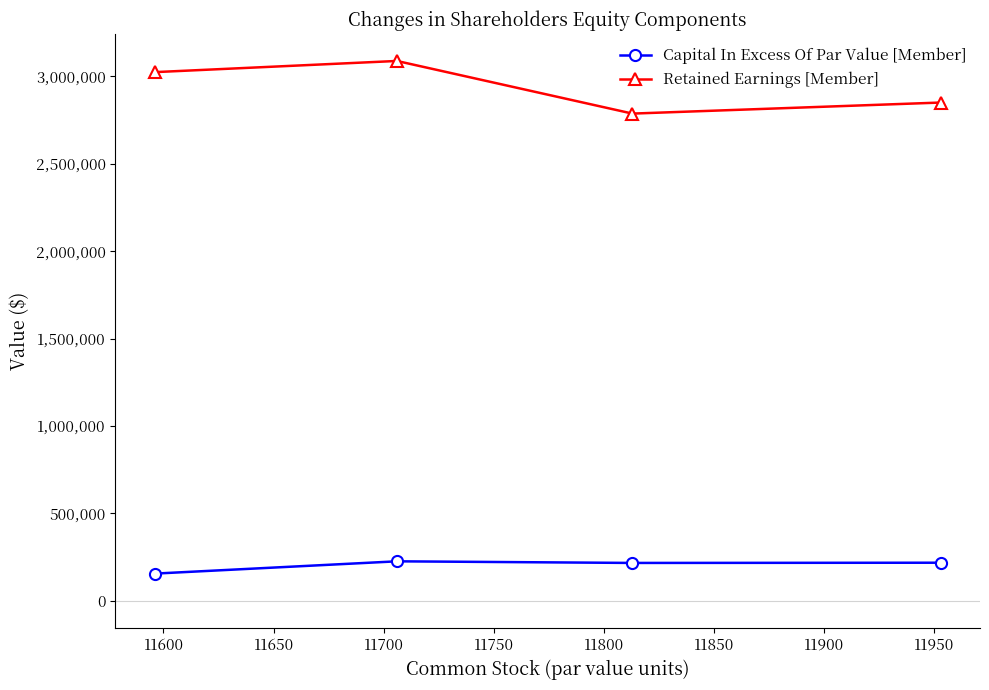

Which series has the largest total across all categories?

Retained Earnings [Member]